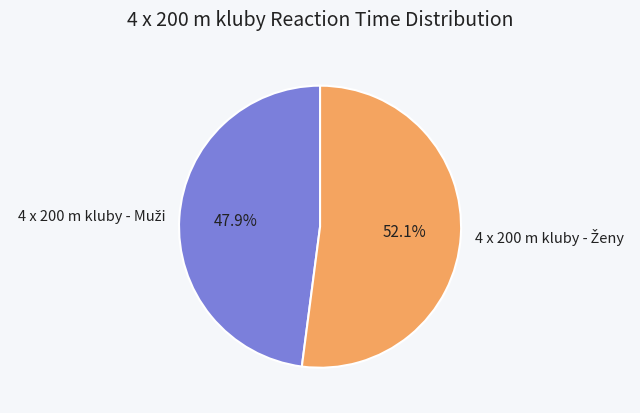

Does any single category account for the majority?

Yes